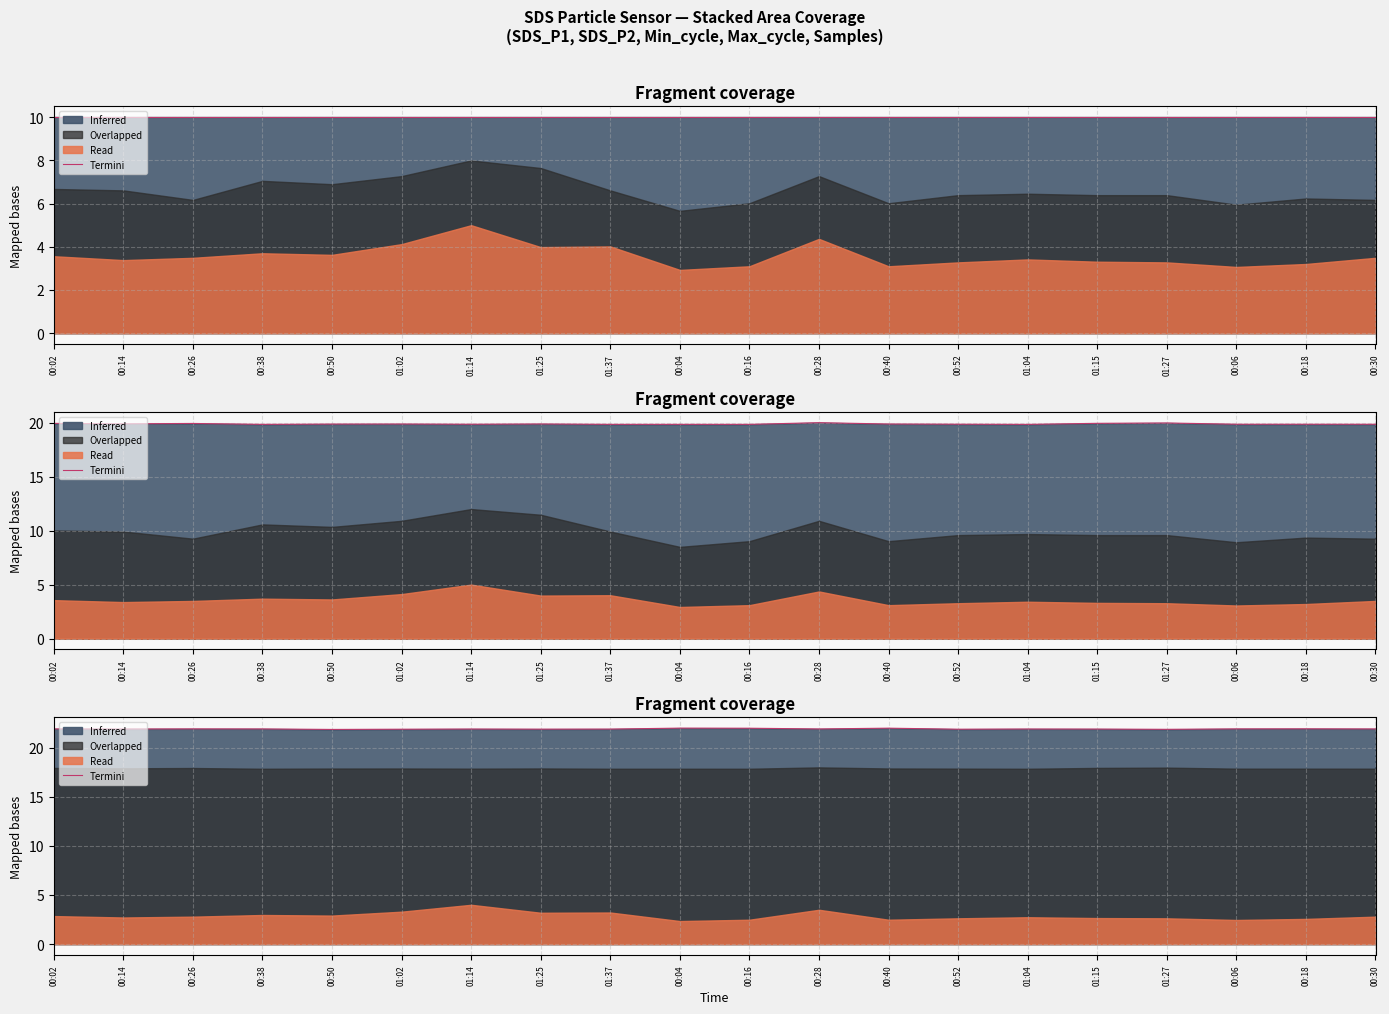

Between 00:52 and 00:28, which is larger?

00:28